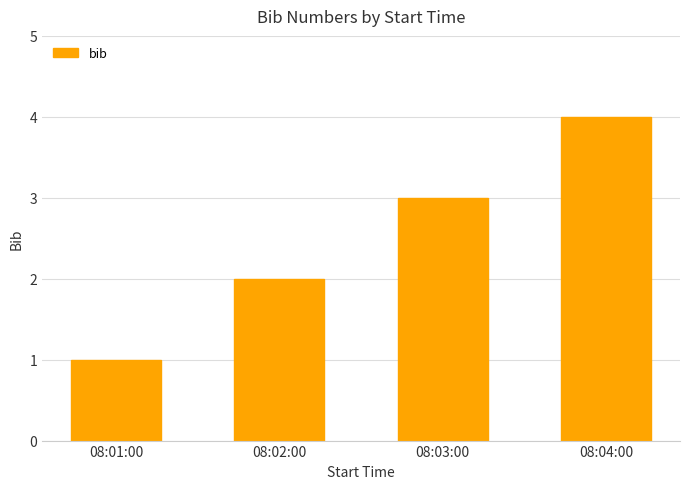

Reading left to right, what are all the values shown in this chart?

08:01:00=1	08:02:00=2	08:03:00=3	08:04:00=4